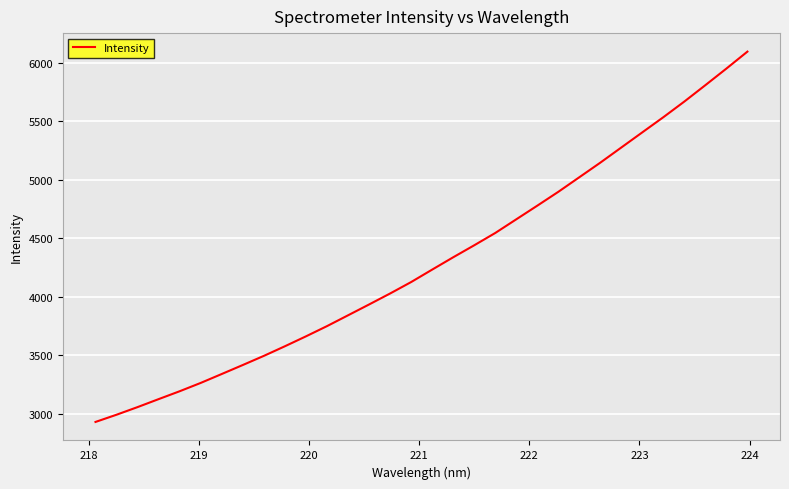

What is the maximum value shown in the chart?

6095.3